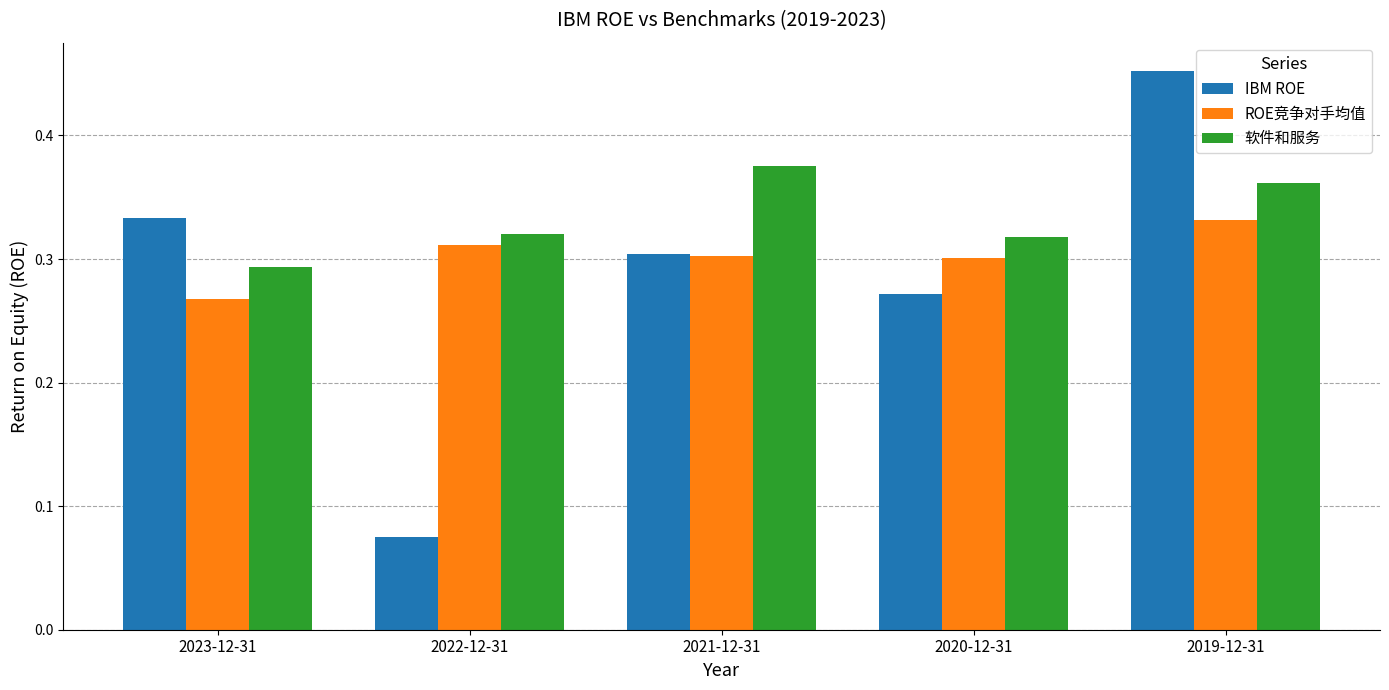

The value of 软件和服务 at 2022-12-31 is 0.3. True or false?

True